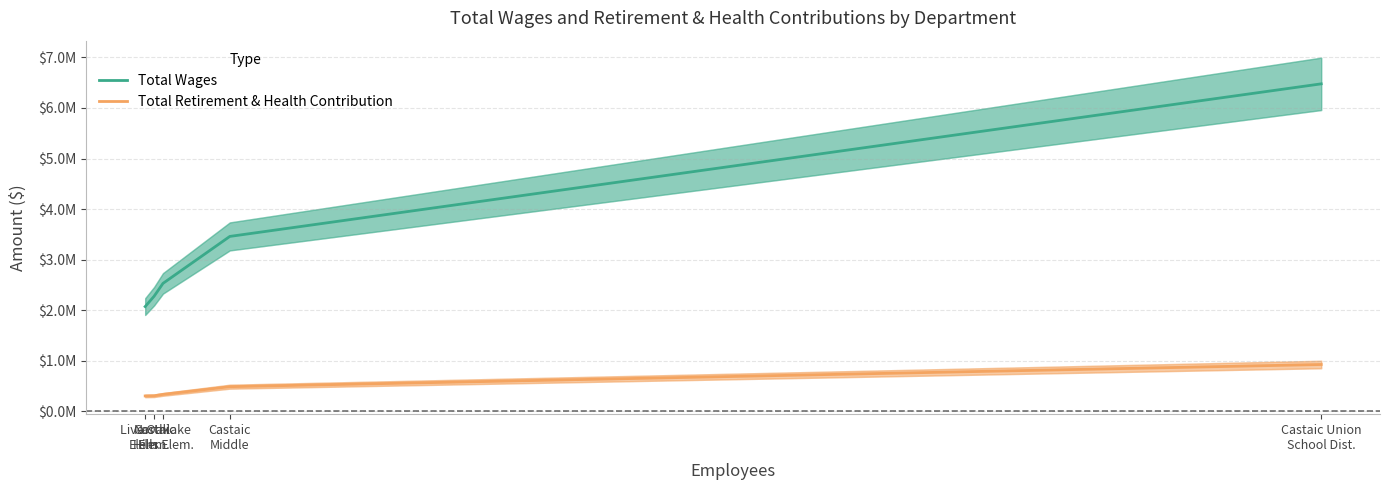

What is the difference between the Total Retirement & Health Contribution values at Northlake
Hills Elem. and Castaic Union
School Dist.?

590783